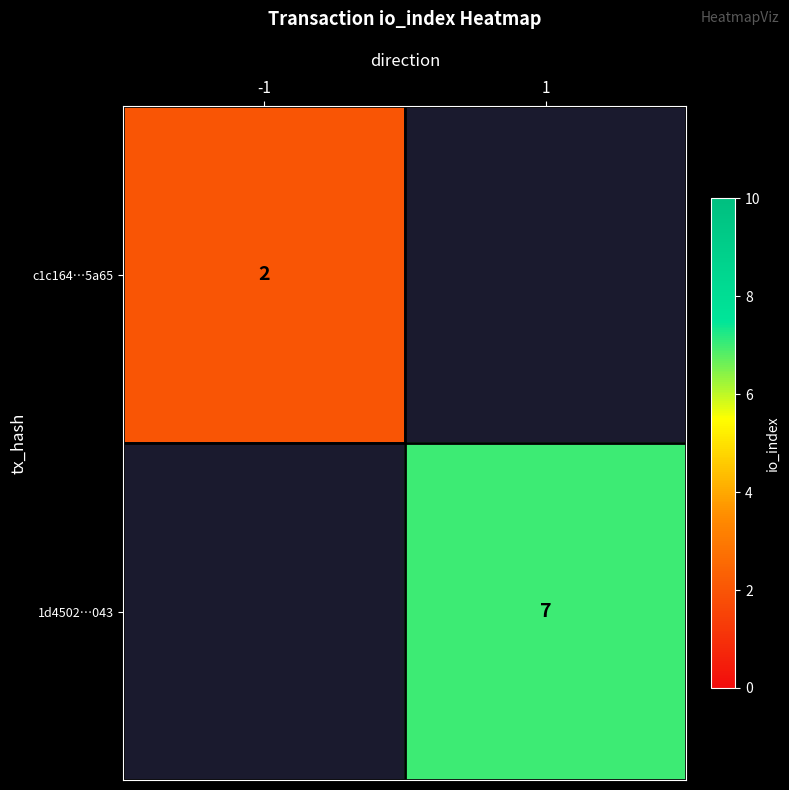

The c1c164…5a65 series shows 1 at -1. True or false?

False